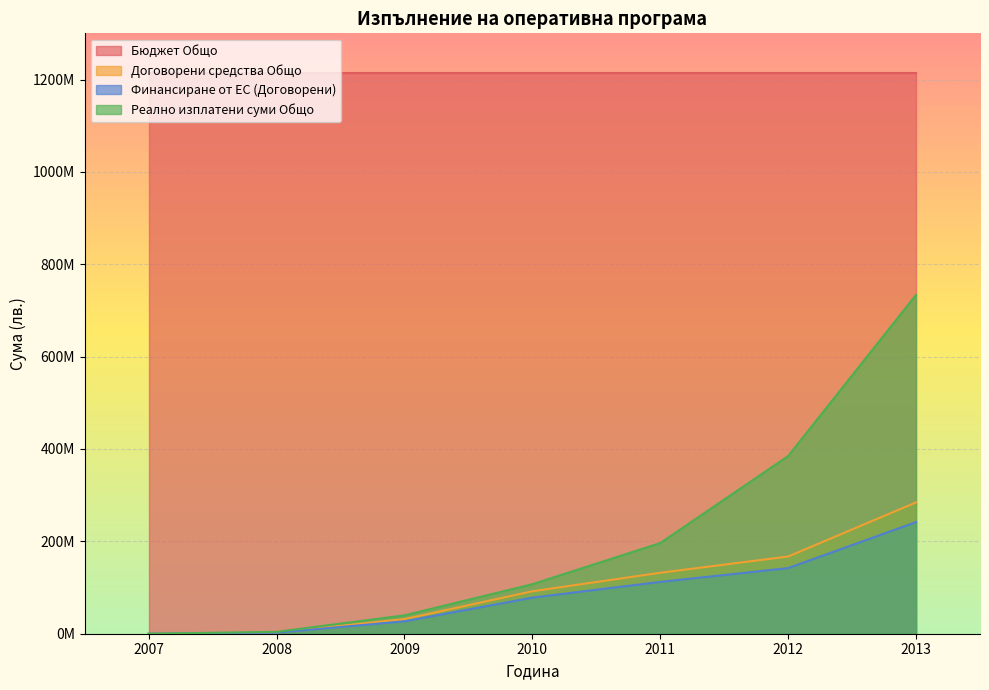

How many lines are shown in the chart?

3